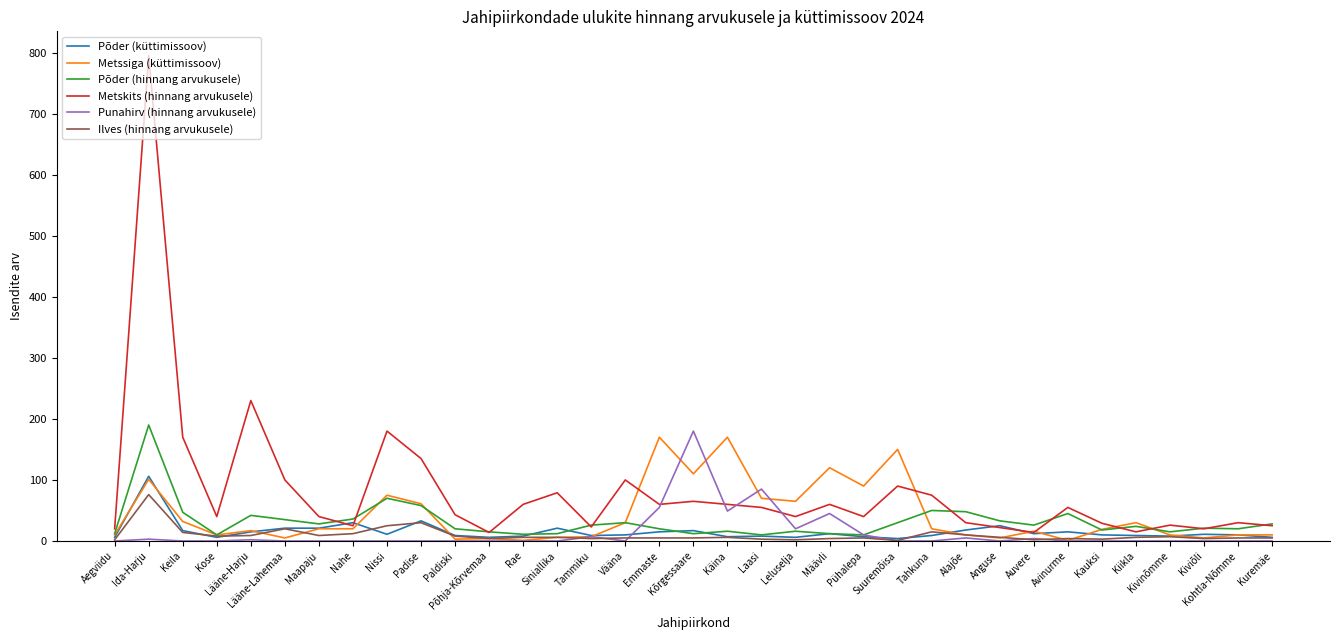

What is the greatest value displayed?

795